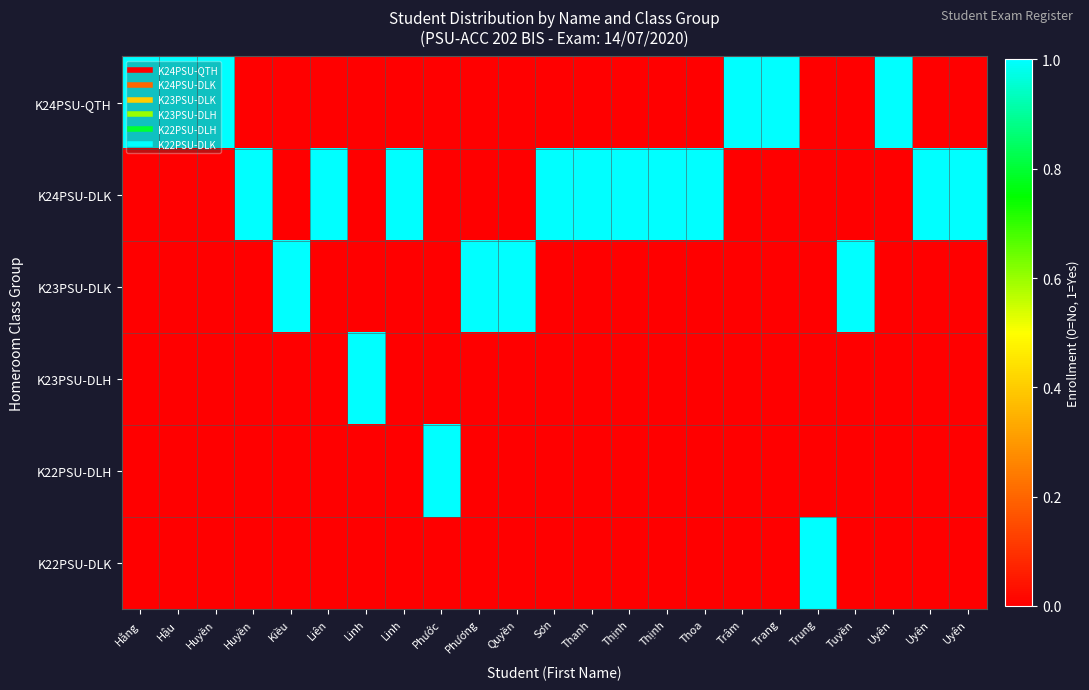

How many series are shown in this chart?

6